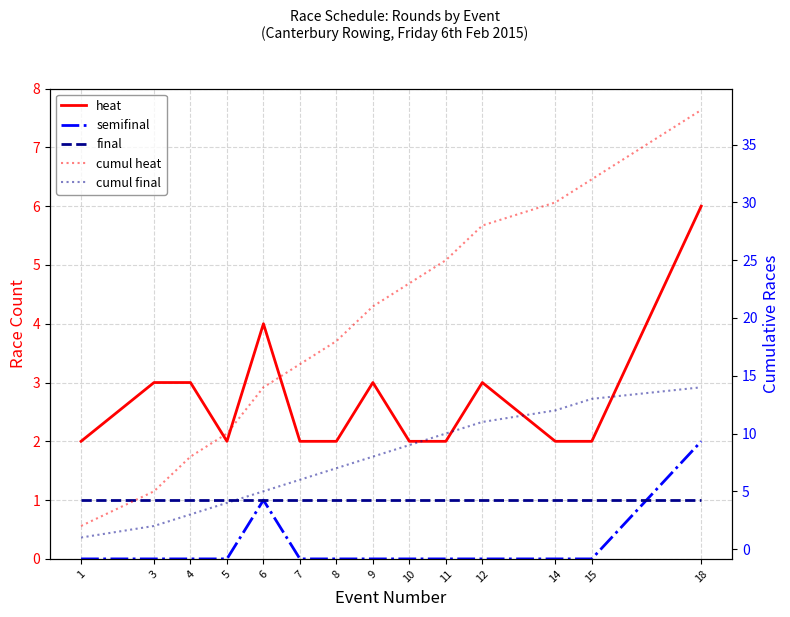

Reading left to right, extract all data points from this chart.

heat: 2	3	3	2	4	2	2	3	2	2	3	2	2	6
semifinal: 0	0	0	0	1	0	0	0	0	0	0	0	0	2
final: 1	1	1	1	1	1	1	1	1	1	1	1	1	1
cumul heat: 2	5	8	10	14	16	18	21	23	25	28	30	32	38
cumul final: 1	2	3	4	5	6	7	8	9	10	11	12	13	14